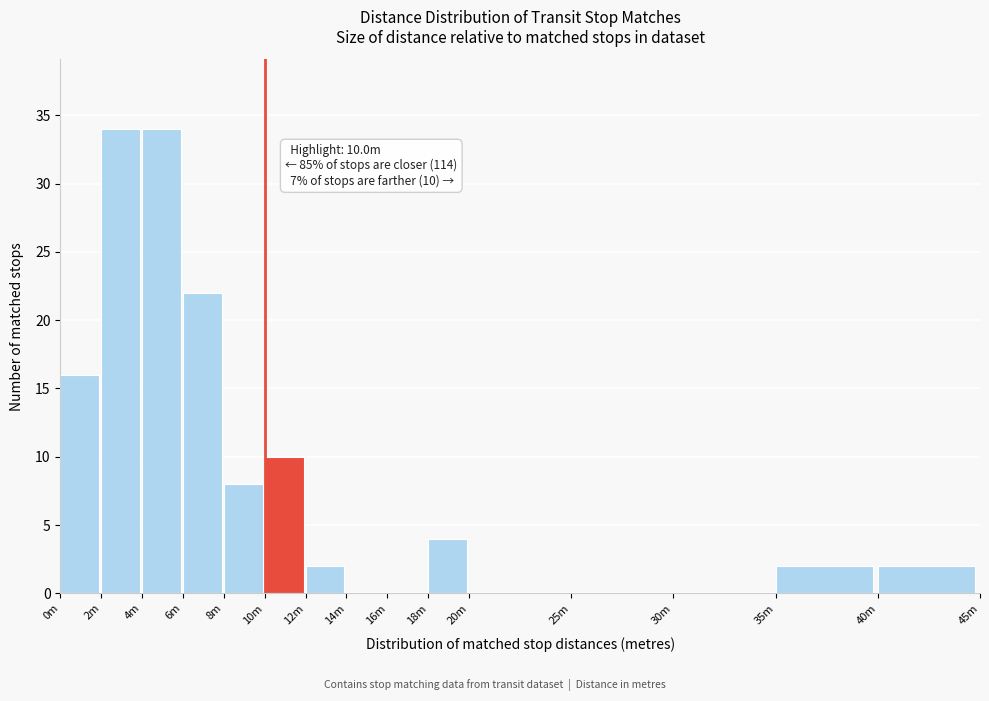

Reading right to left, list all the values displayed in this chart.

40m=2	35m=2	30m=0	25m=0	20m=0	18m=4	16m=0	14m=0	12m=2	10m=10	8m=8	6m=22	4m=34	2m=34	0m=16